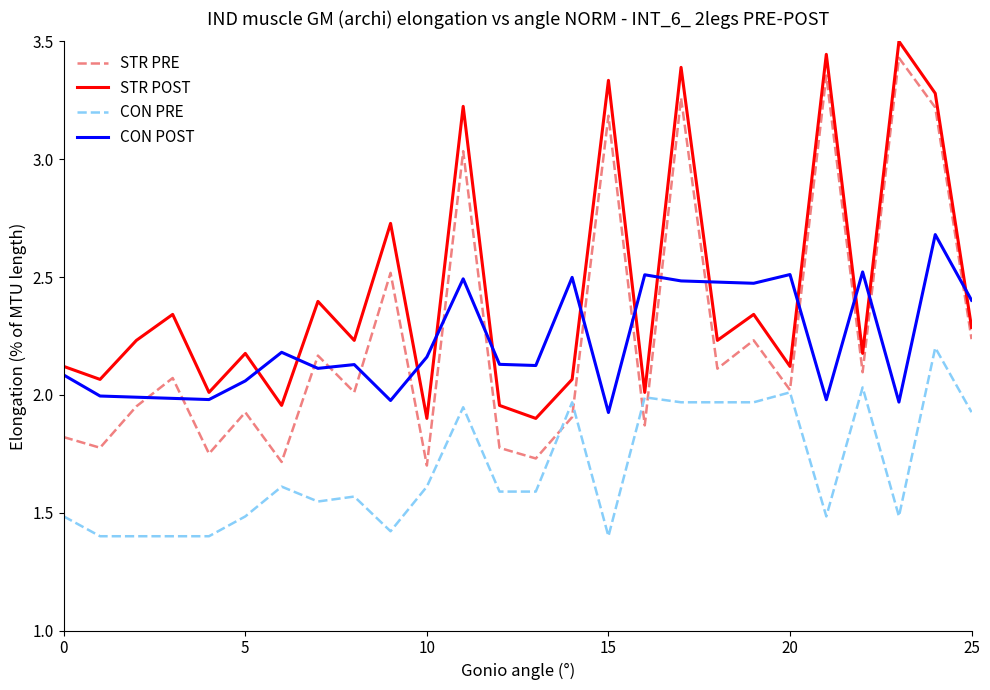

Which series has the largest total across all categories?

STR POST